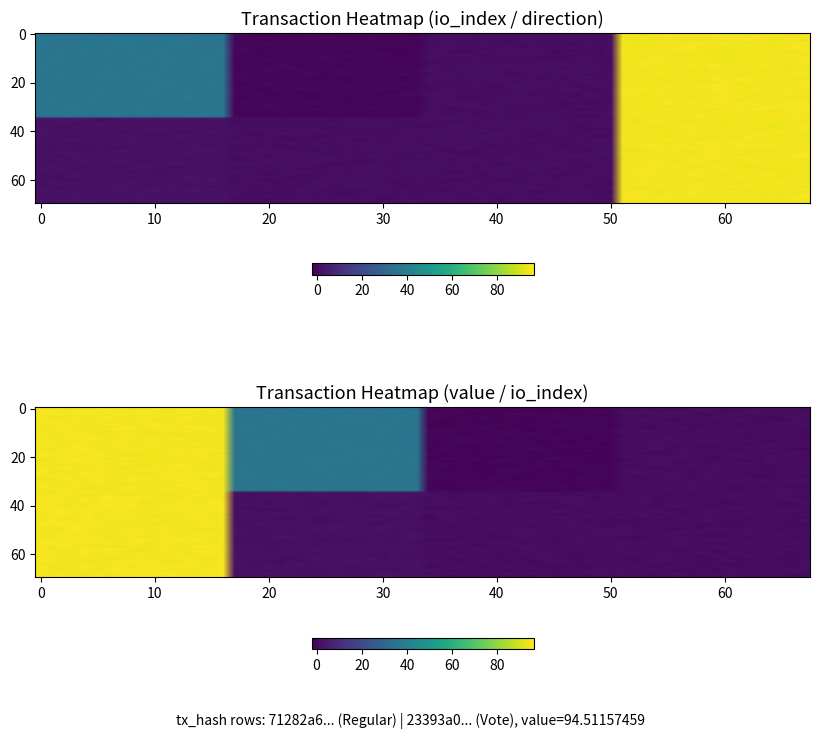

Rank the series by their average value, from lowest to highest.

23393a0b2b144d382021c0bdfd61e7afd46db56, 71282a6326bcc6faac43723249dfd6b2de5ee78